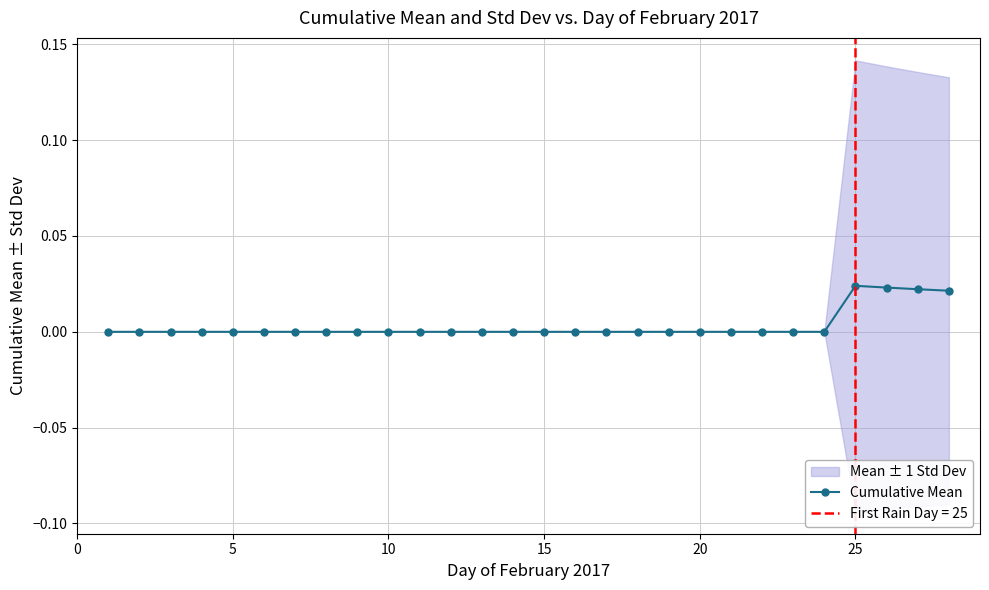

True or false: Cumulative Mean has more than 0 points higher than both neighbors.

True